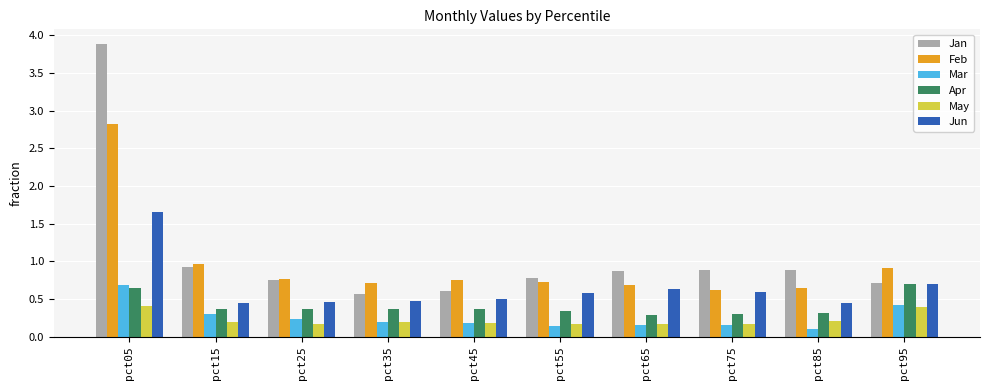

Which series has the largest total across all categories?

Jan